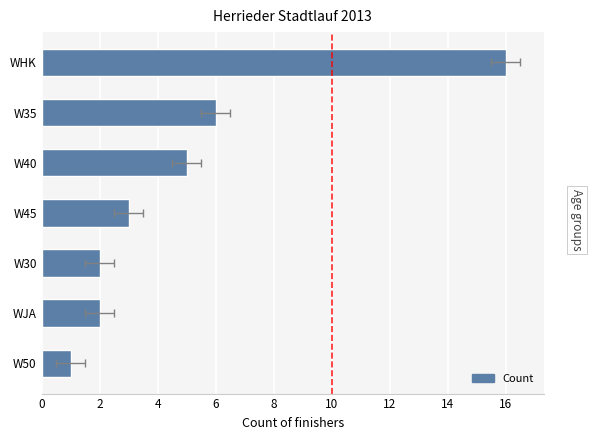

What is the average value?

5